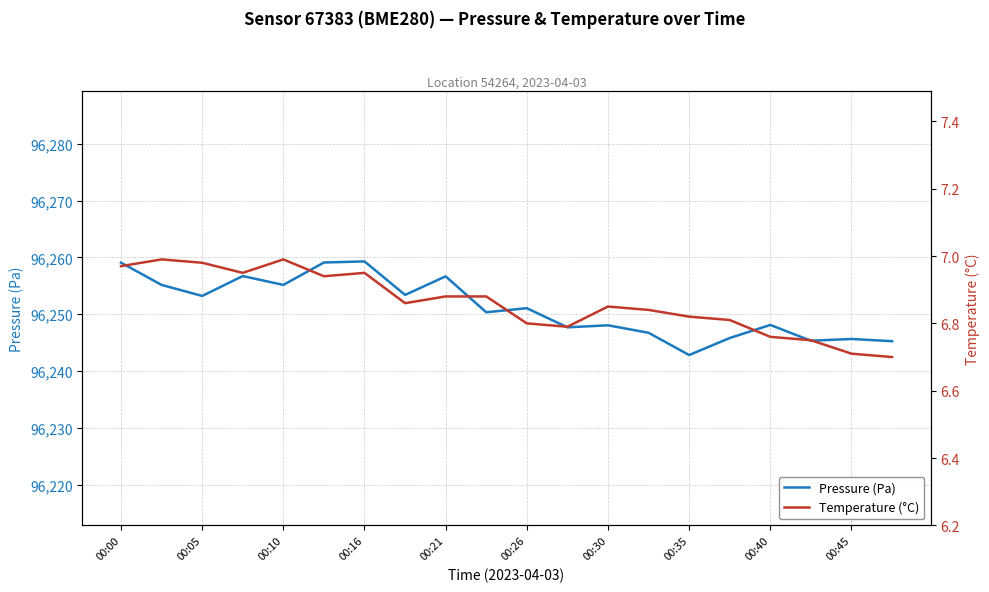

What is the label of the 9th point from the right?

11